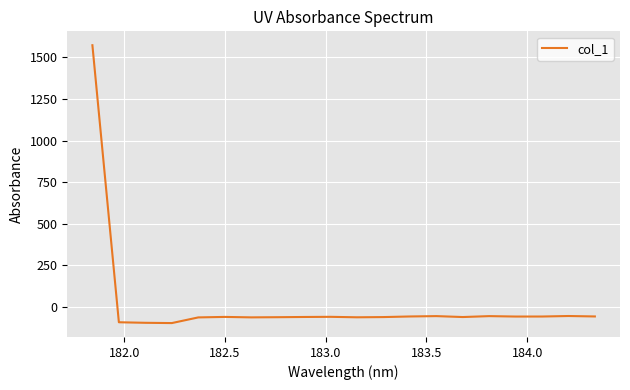

What is the minimum value shown in the chart?

-95.8